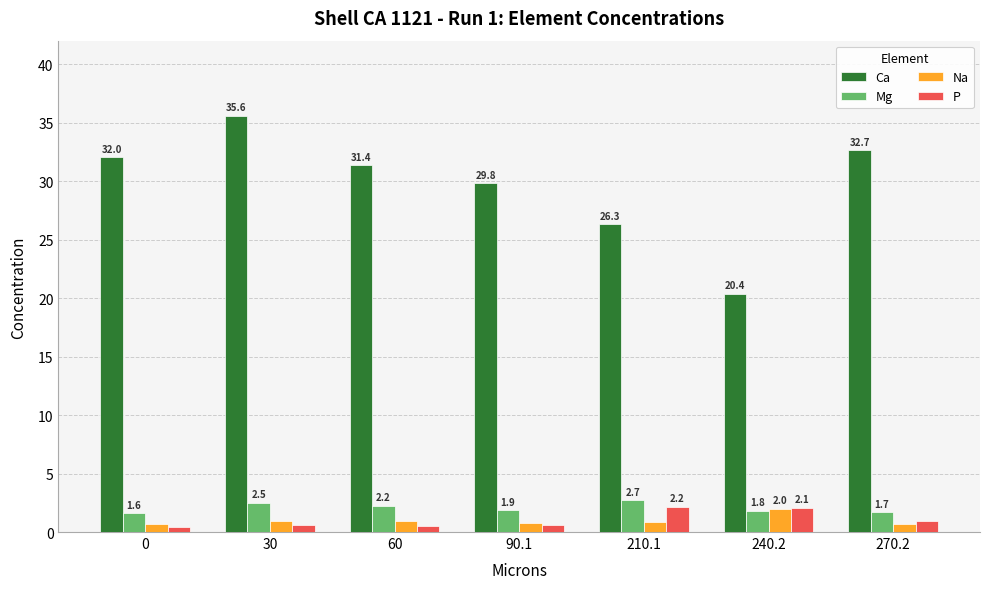

Which series has the widest spread of values?

Ca